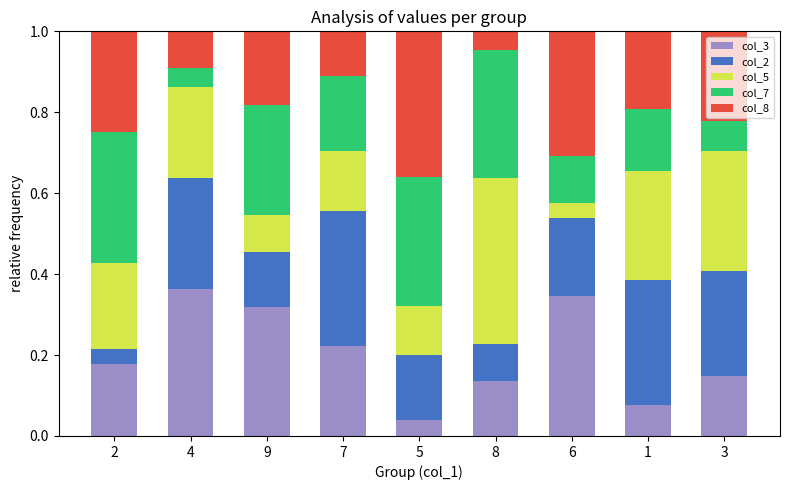

What is the total value across all series at 8?

1.0